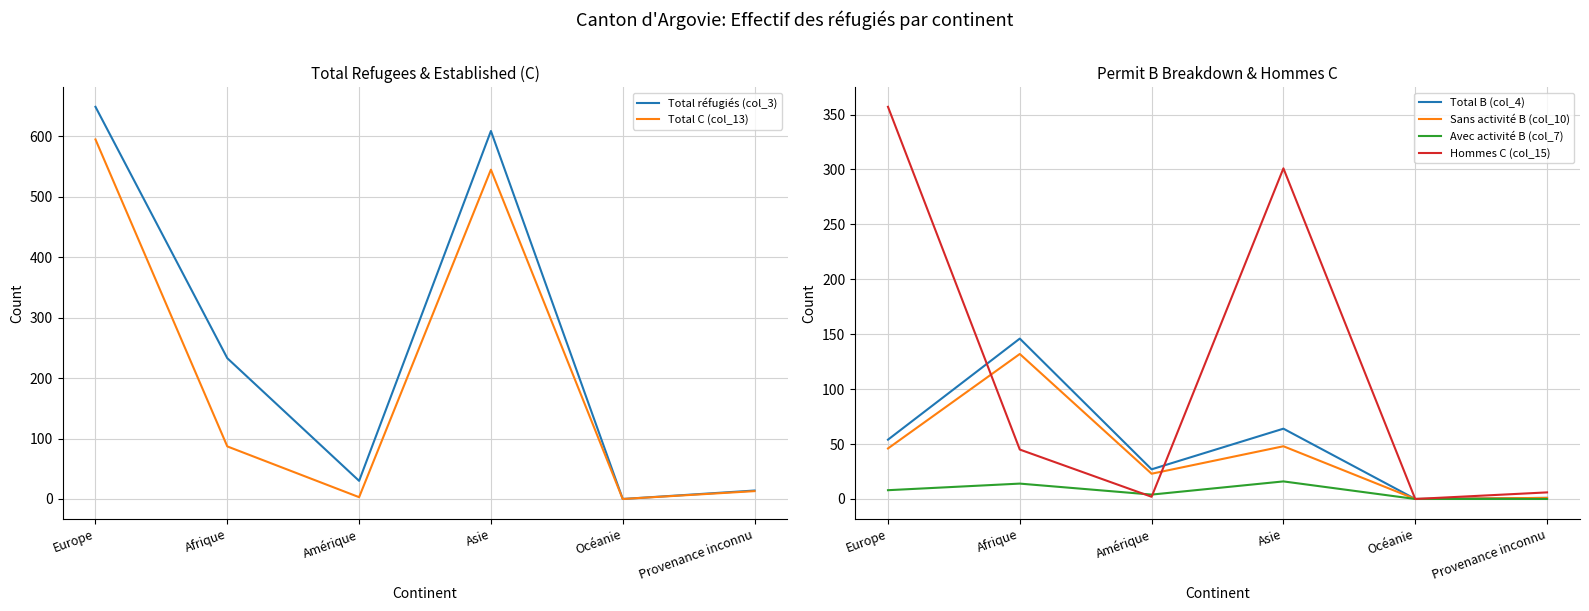

Which has a higher value, Amérique or Provenance inconnu?

Amérique